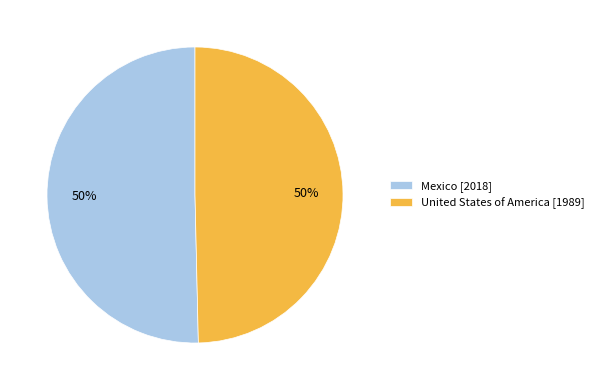

The Mexico [2018] slice represents 50% of the pie. True or false?

True